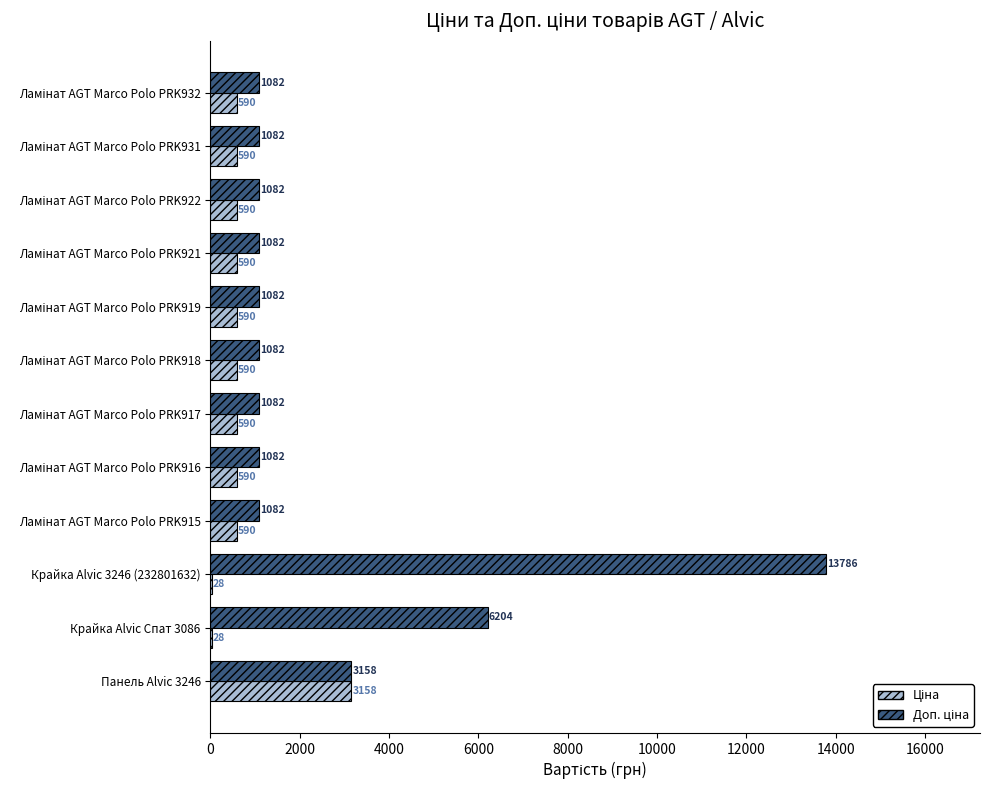

Which category has the highest value across all series?

Крайка Alvic 3246 (232801632)